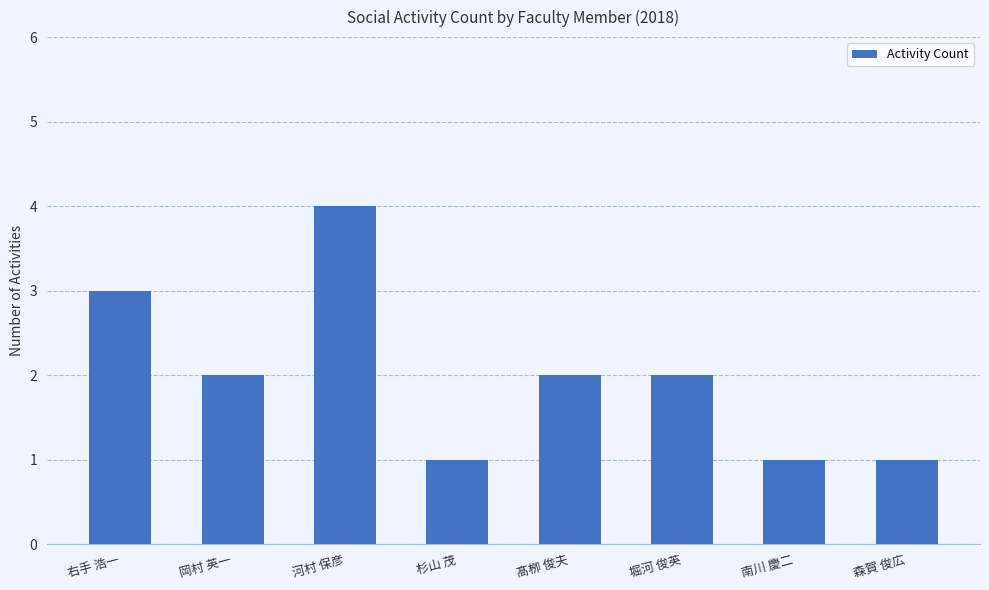

Count the number of data series in this chart.

1